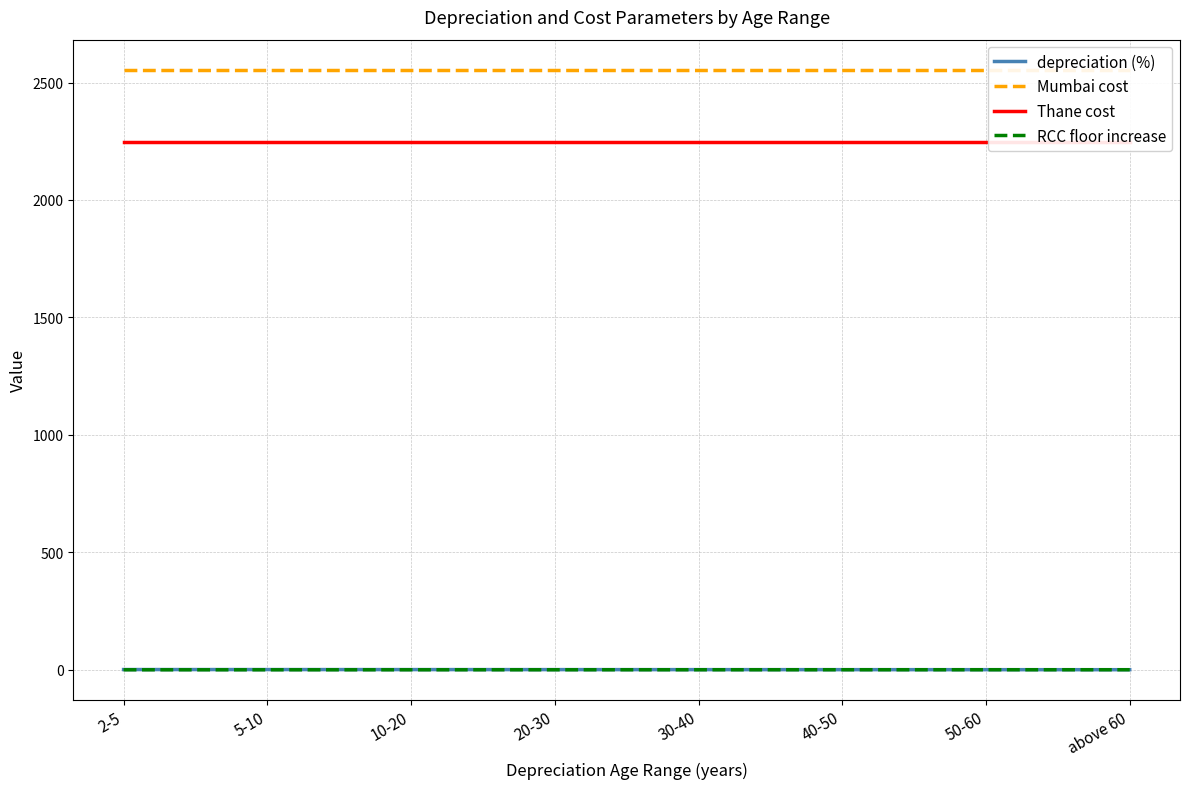

At which category is the sum across all series the highest?

2-5